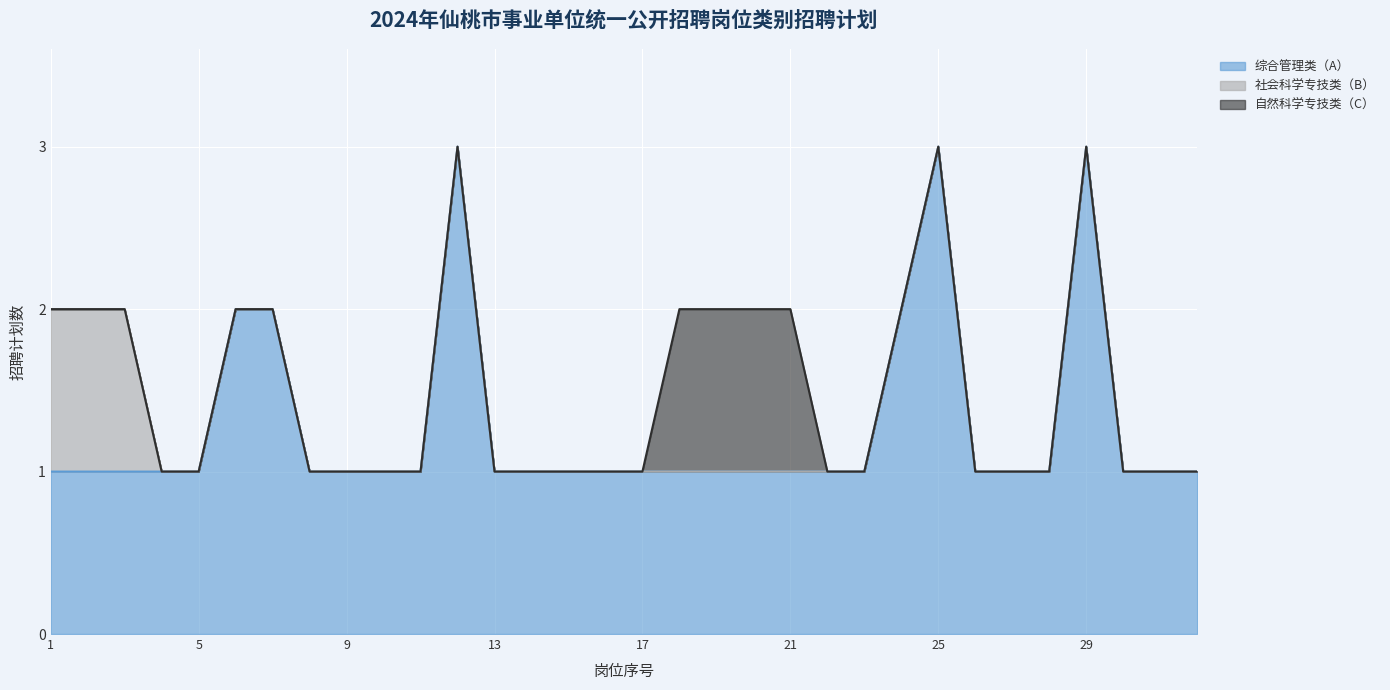

Between 3 and 18, which series saw the biggest shift?

社会科学专技类（B）